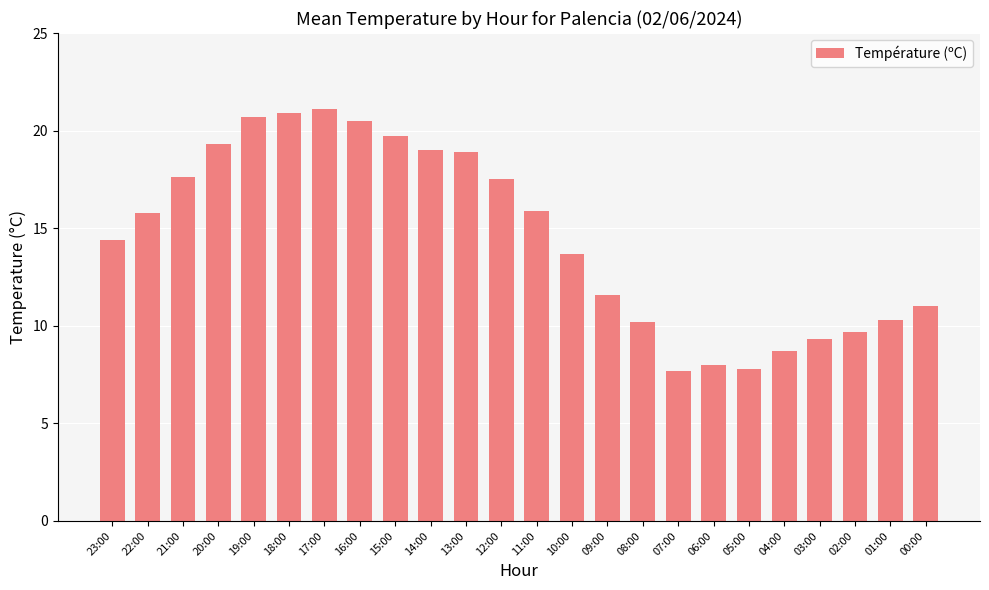

Approximately how many times larger is the value at 07:00 compared to 18:00?

0.4